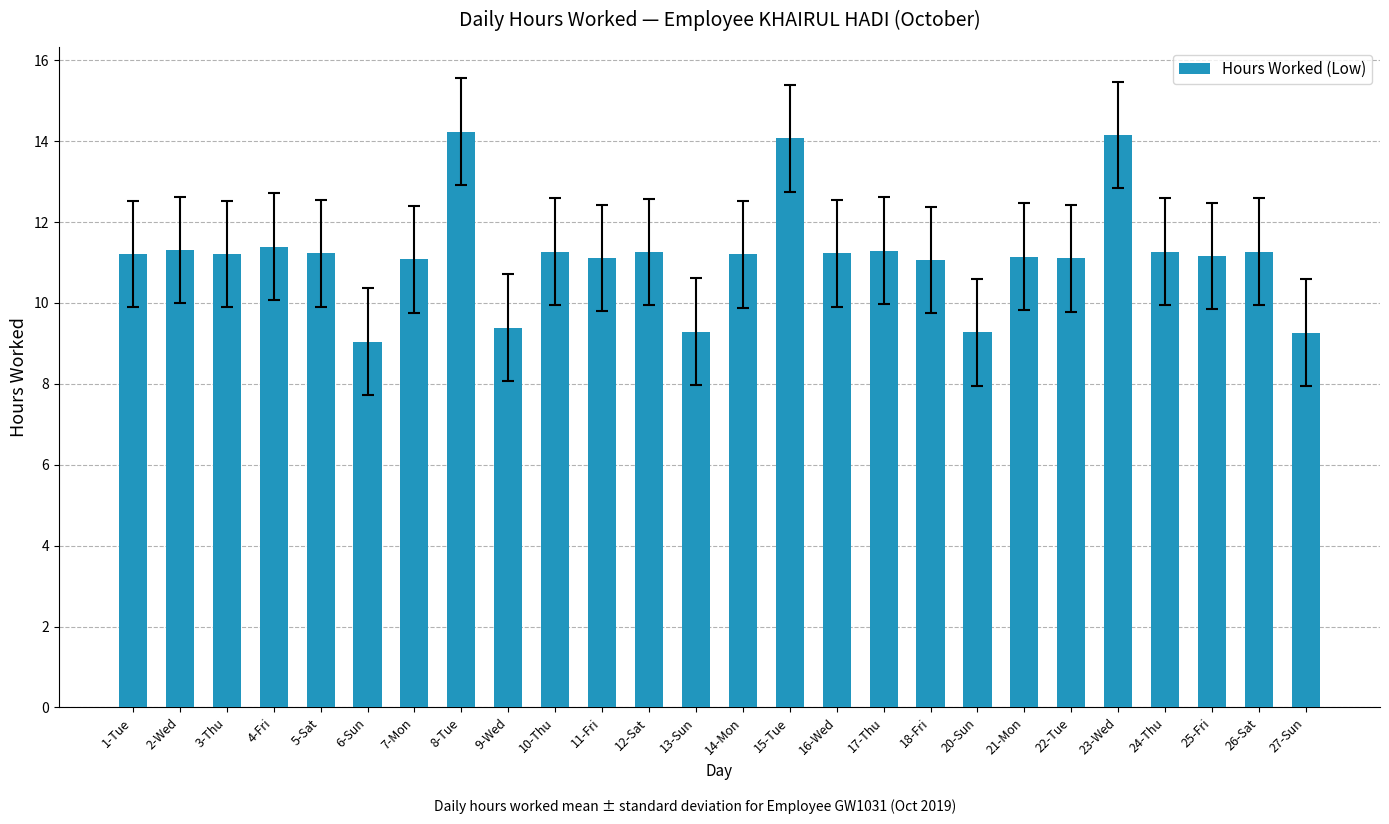

True or false: the data shows 11.1 at 7-Mon.

True